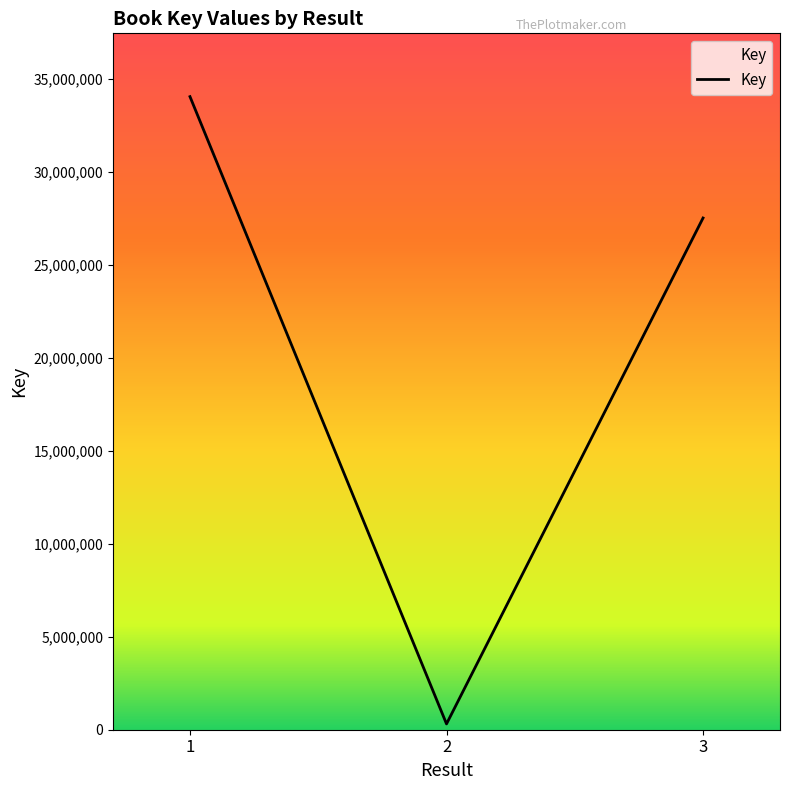

How many lines are shown in the chart?

1